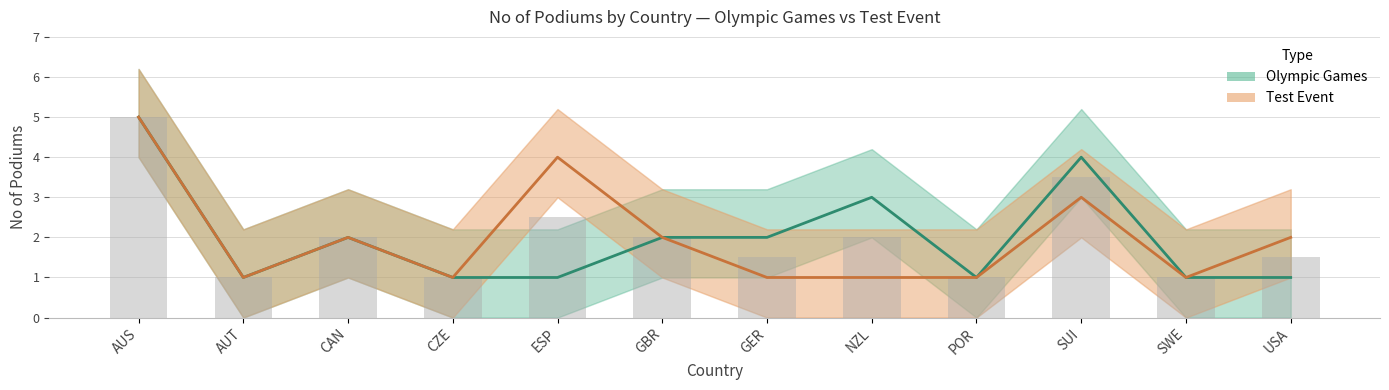

At CZE, list the series in order from largest to smallest.

Olympic Games, Test Event